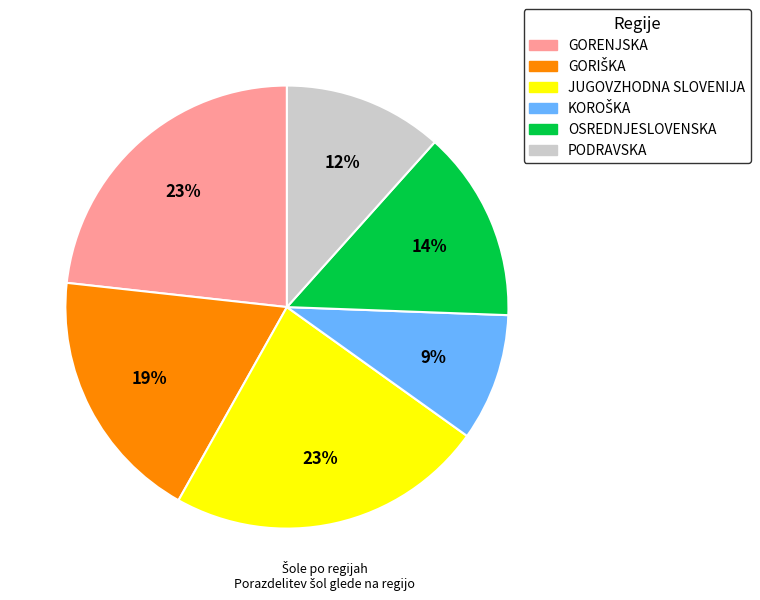

Which has a higher value, PODRAVSKA or GORENJSKA?

GORENJSKA